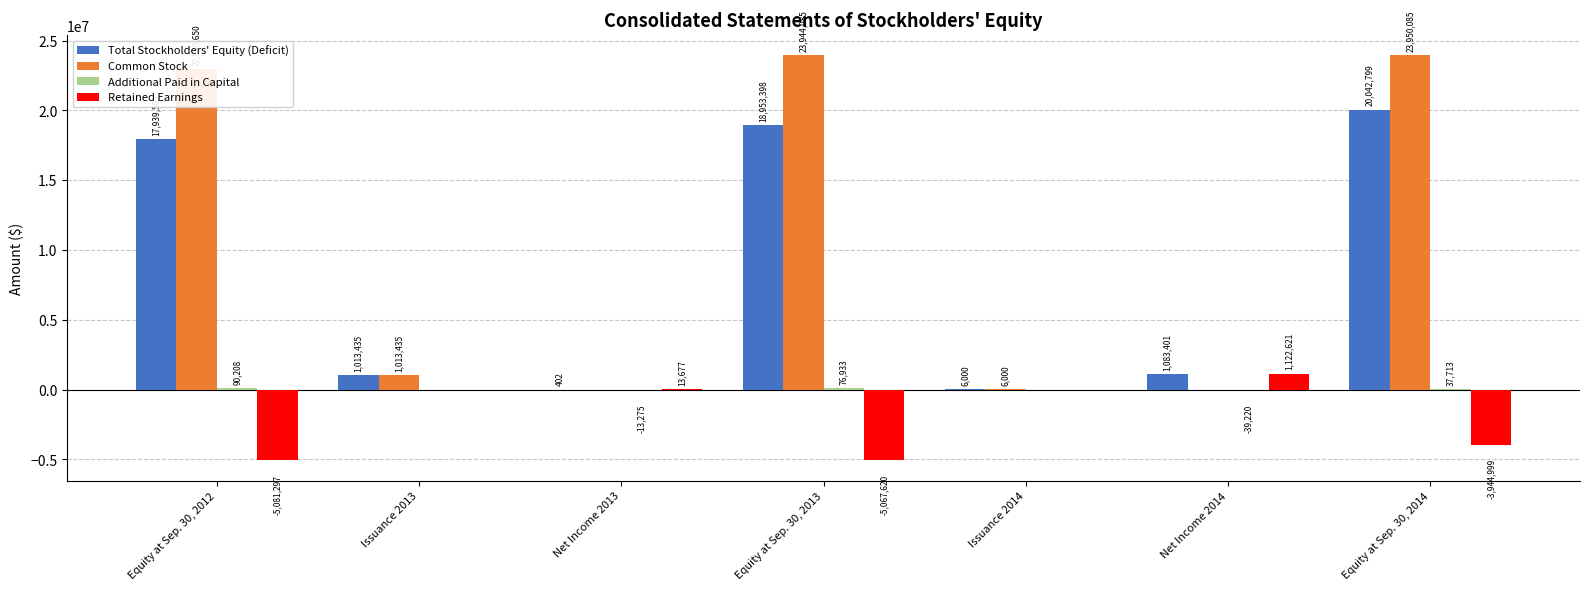

What is the spread (max minus min) of values at Issuance 2014?

6000